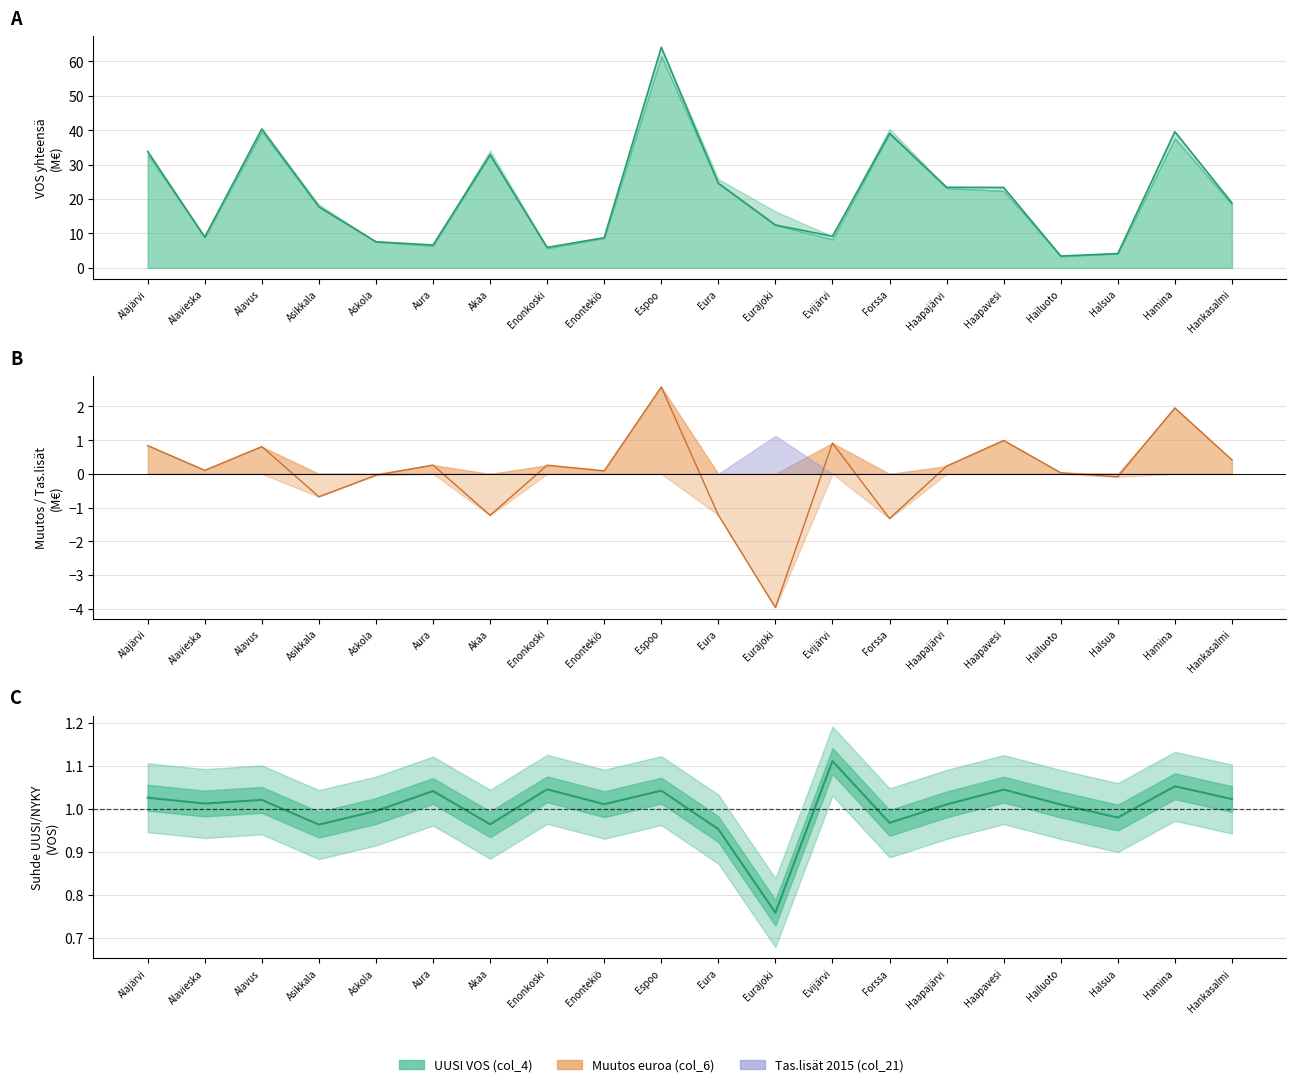

True or false: UUSI VOS (col_4) and Muutos euroa (col_6) cross at least once.

False